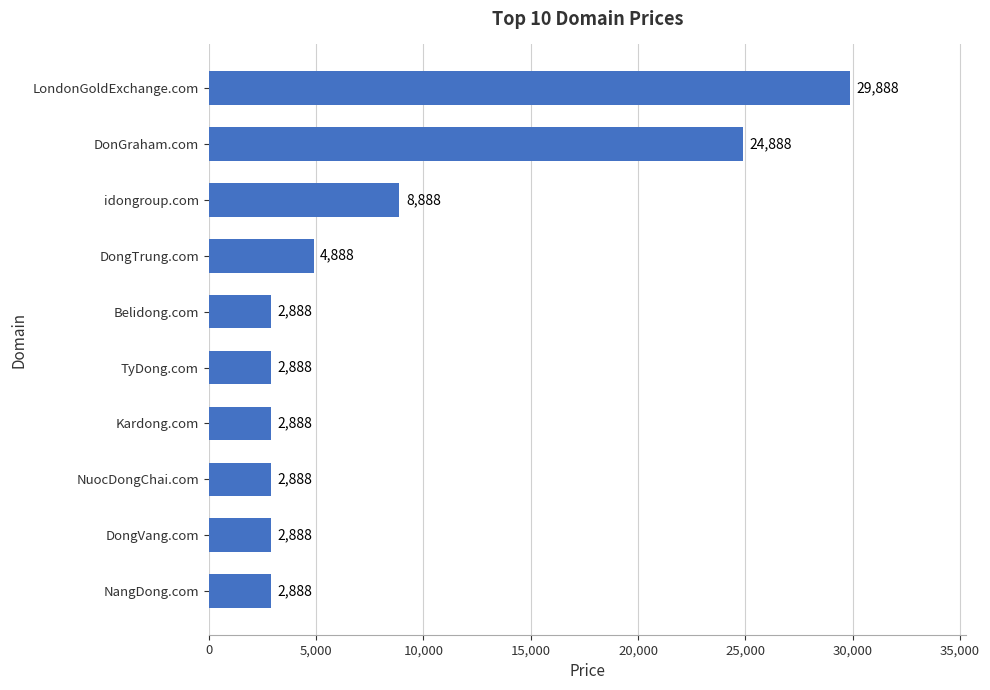

Reading top to bottom, extract all data points from this chart.

LondonGoldExchange.com=29888	DonGraham.com=24888	idongroup.com=8888	DongTrung.com=4888	Belidong.com=2888	TyDong.com=2888	Kardong.com=2888	NuocDongChai.com=2888	DongVang.com=2888	NangDong.com=2888